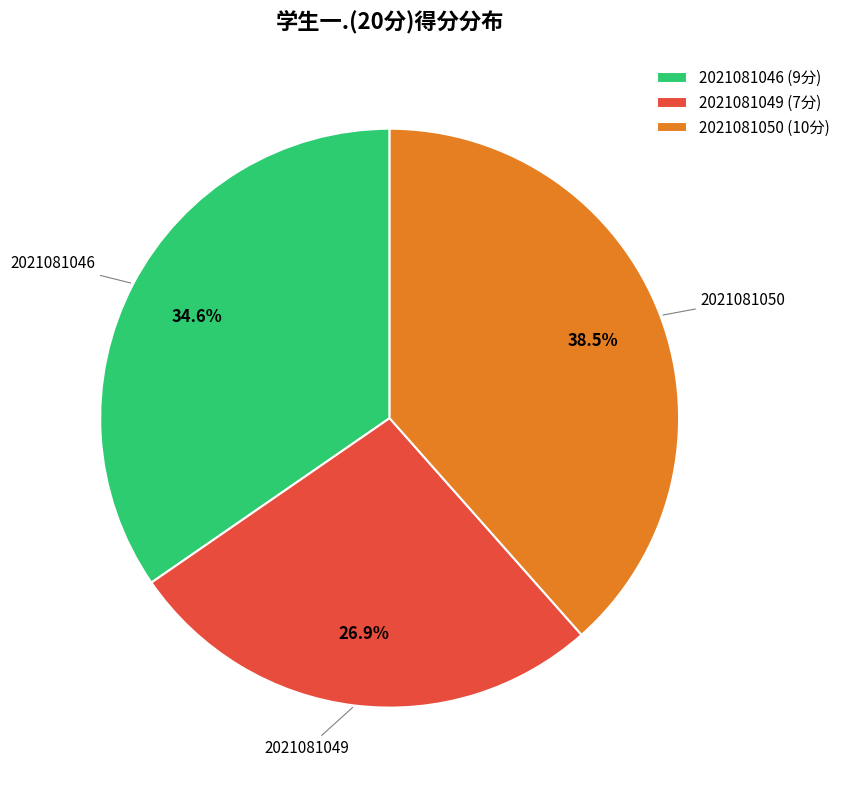

Which has a higher value, 2021081050 or 2021081049?

2021081050